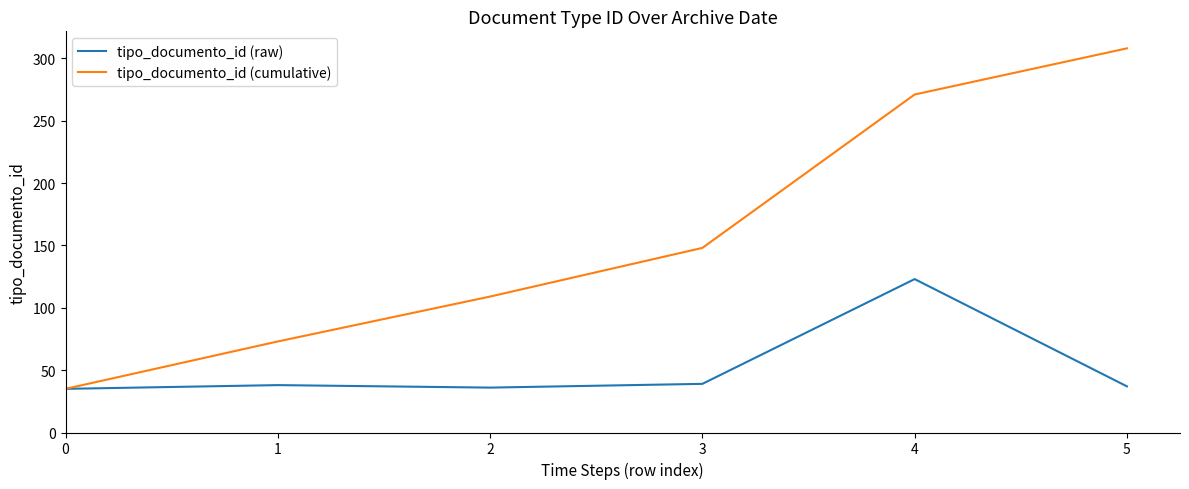

How many distinct data groups are displayed?

2